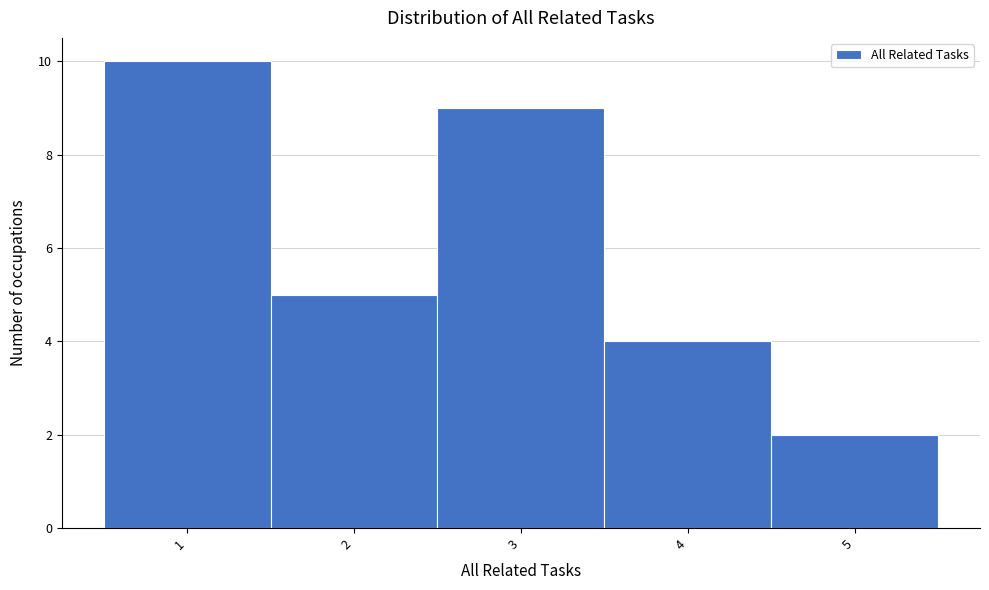

Reading left to right, transcribe this chart: for each bar, give the range it covers on the x-axis and its height. The values are not printed on the chart, so give them approximately, as read against the axis.

0.5 to 1.5: 10
1.5 to 2.5: 5
2.5 to 3.5: 9
3.5 to 4.5: 4
4.5 to 5.5: 2